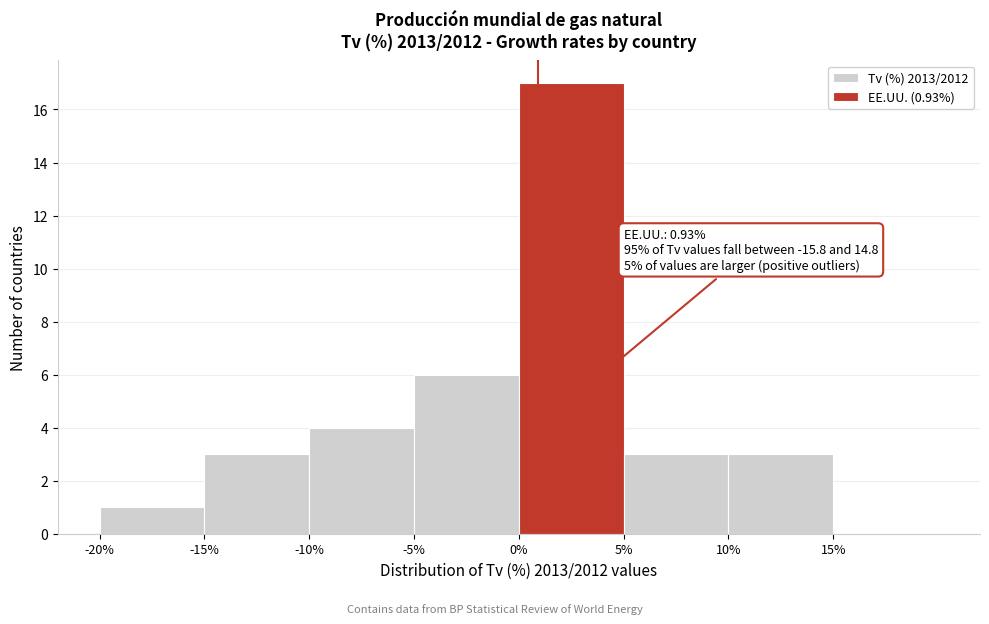

Which range on the x-axis has the tallest bar?

0% to 5%